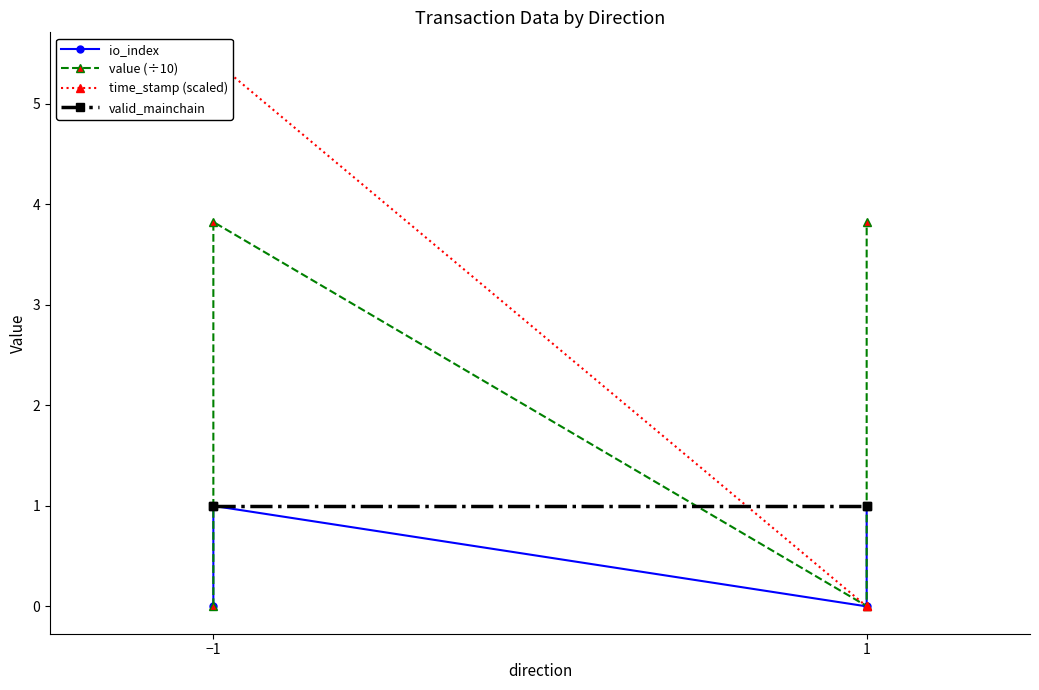

Which category has the highest value across all series?

−1